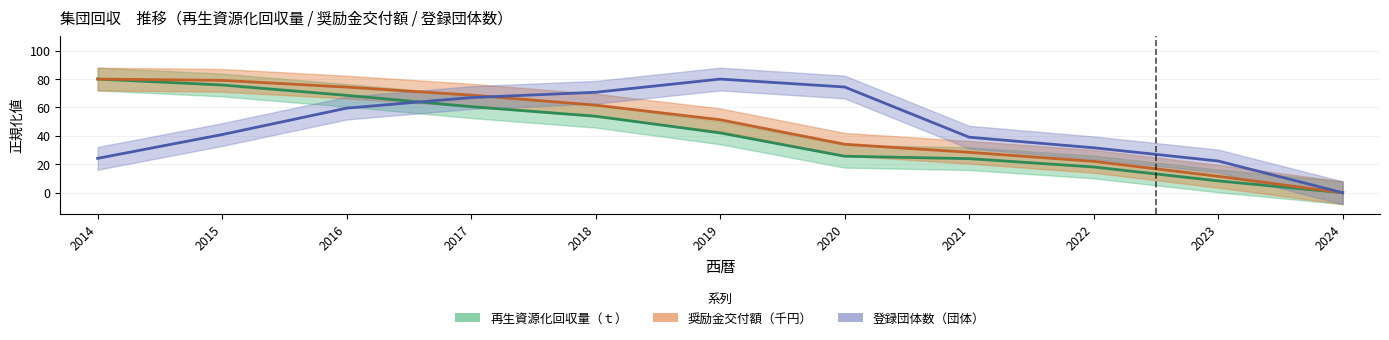

Is the value of 奨励金交付額（千円） at 2021 greater than the value of 登録団体数（団体） at 2016?

No